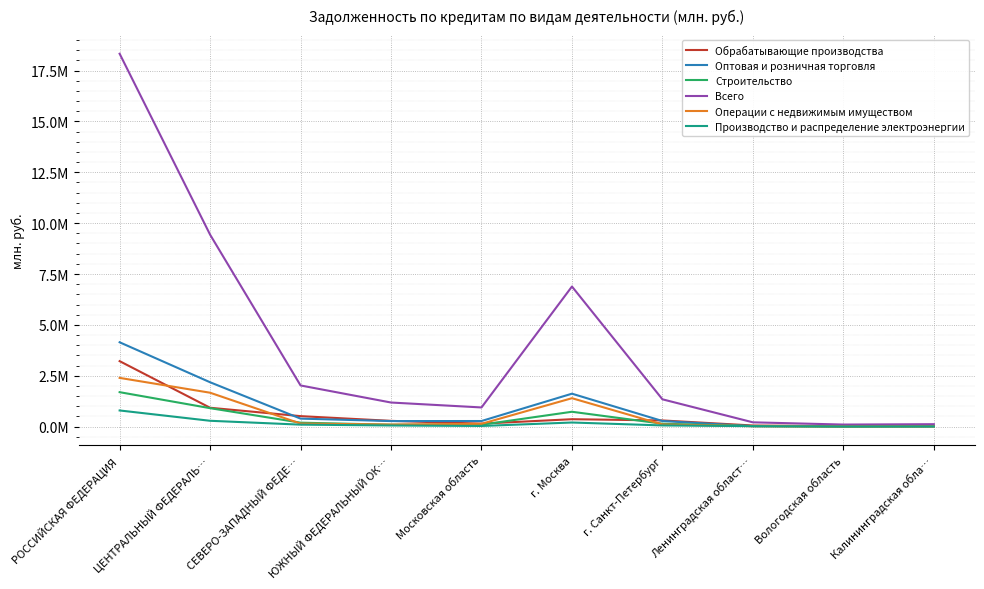

Which category has the highest value in the Строительство series?

РОССИЙСКАЯ ФЕДЕРАЦИЯ